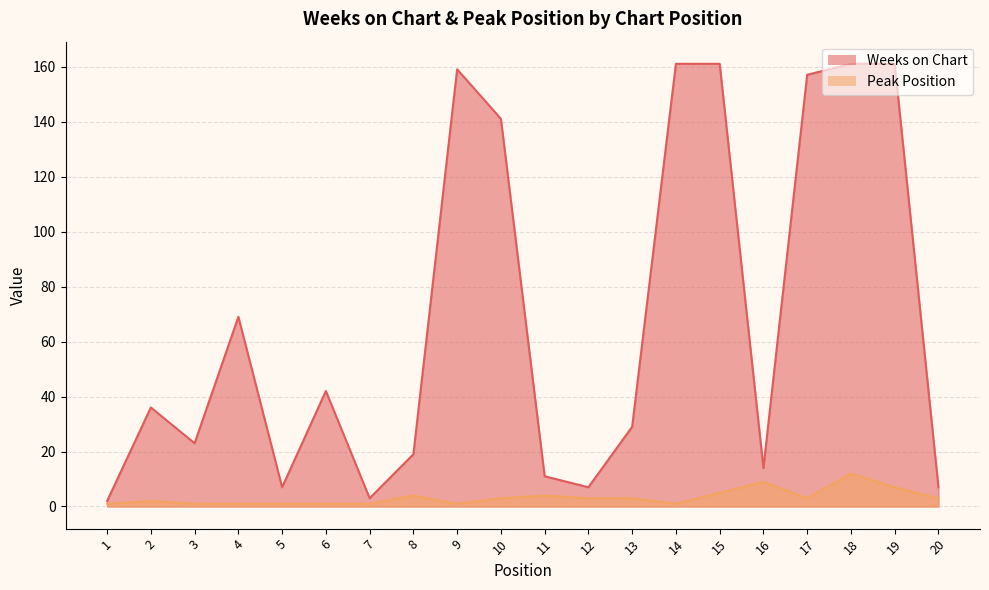

True or false: Weeks on Chart and Peak Position cross at least once.

False